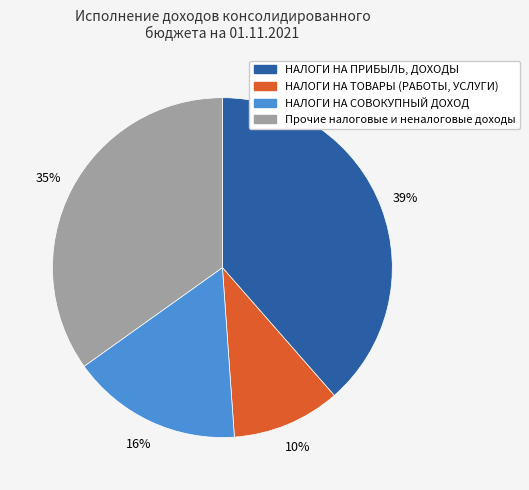

Which slice is the smallest?

НАЛОГИ НА ТОВАРЫ (РАБОТЫ, УСЛУГИ)